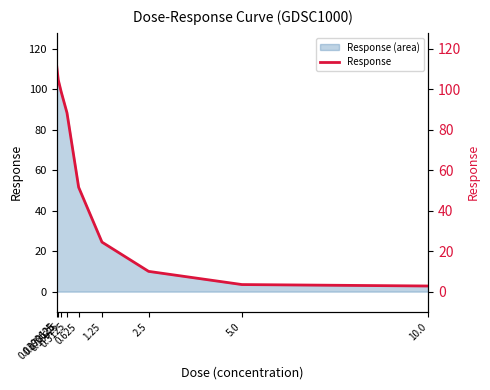

What is the difference between the values at 10.0 and 0.078125?

102.0